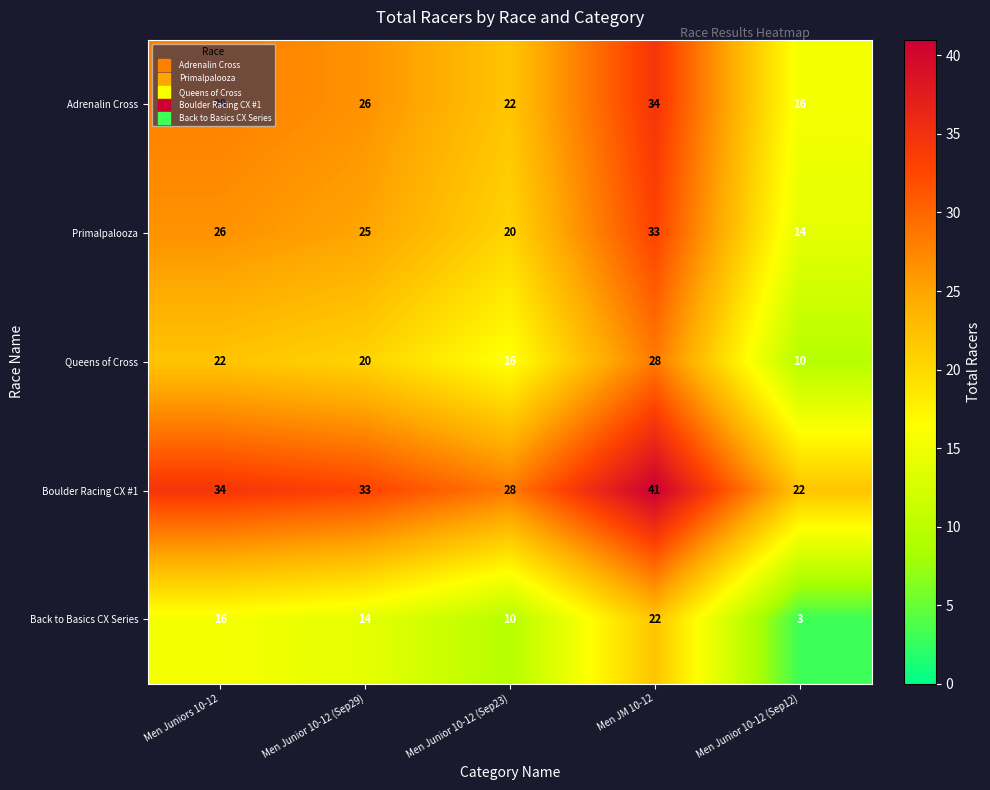

At how many categories does at least one series exceed 21?

5